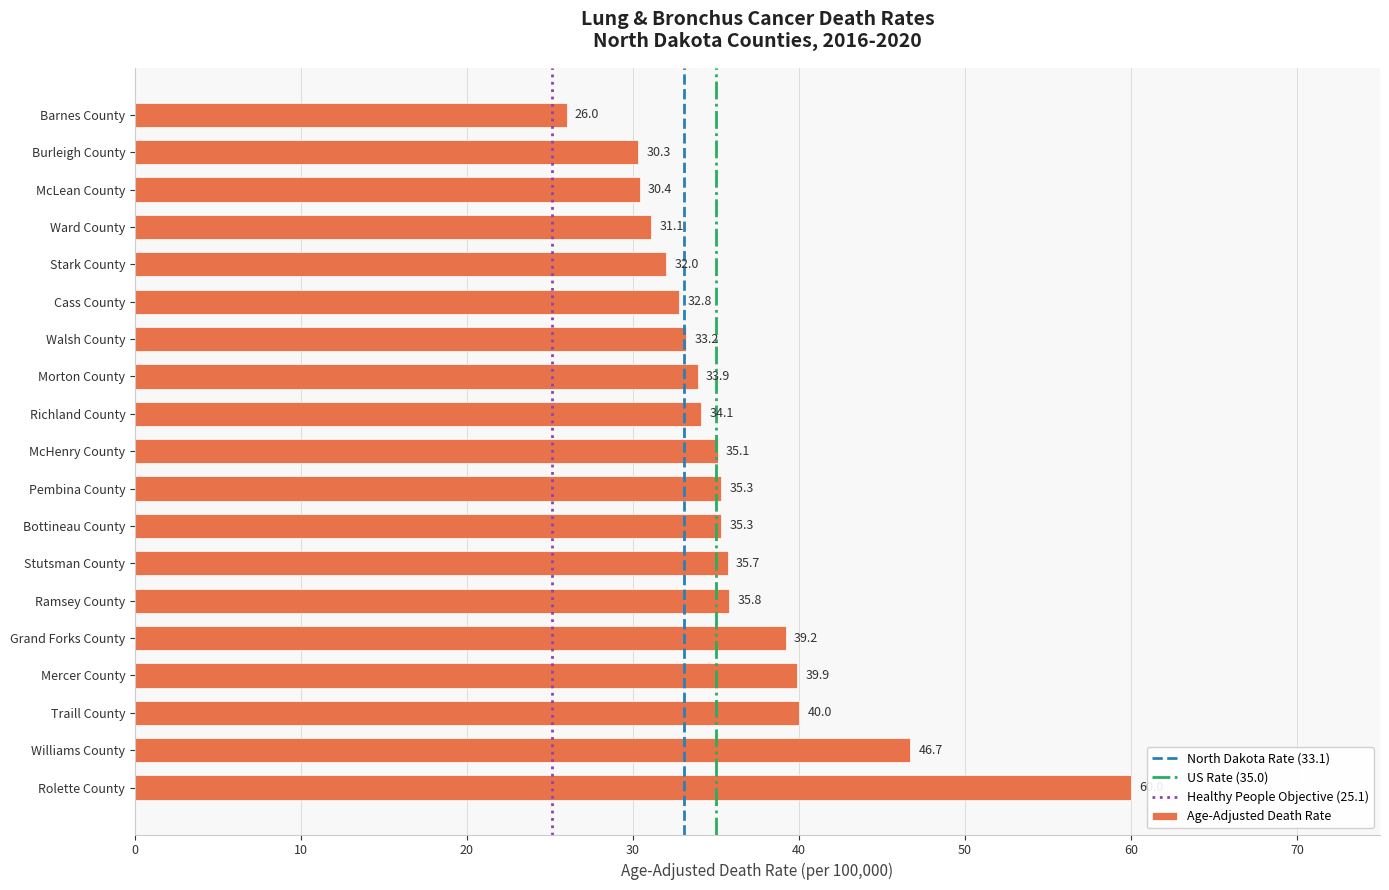

Which has a higher value, Pembina County or Barnes County?

Pembina County